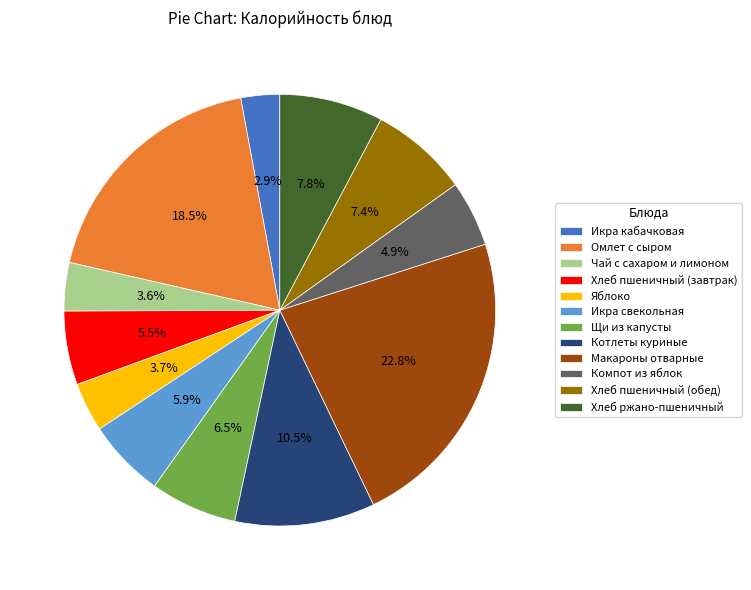

What is the smallest slice in the pie chart?

Икра кабачковая